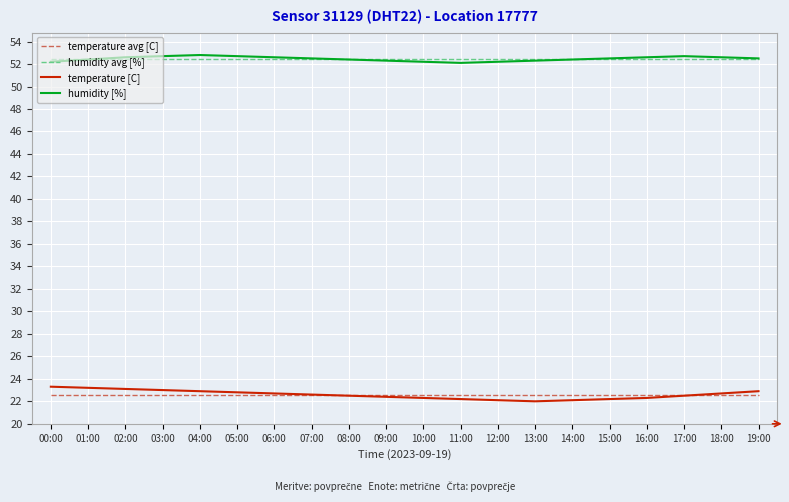

True or false: temperature [C] and humidity [%] cross at least once.

False